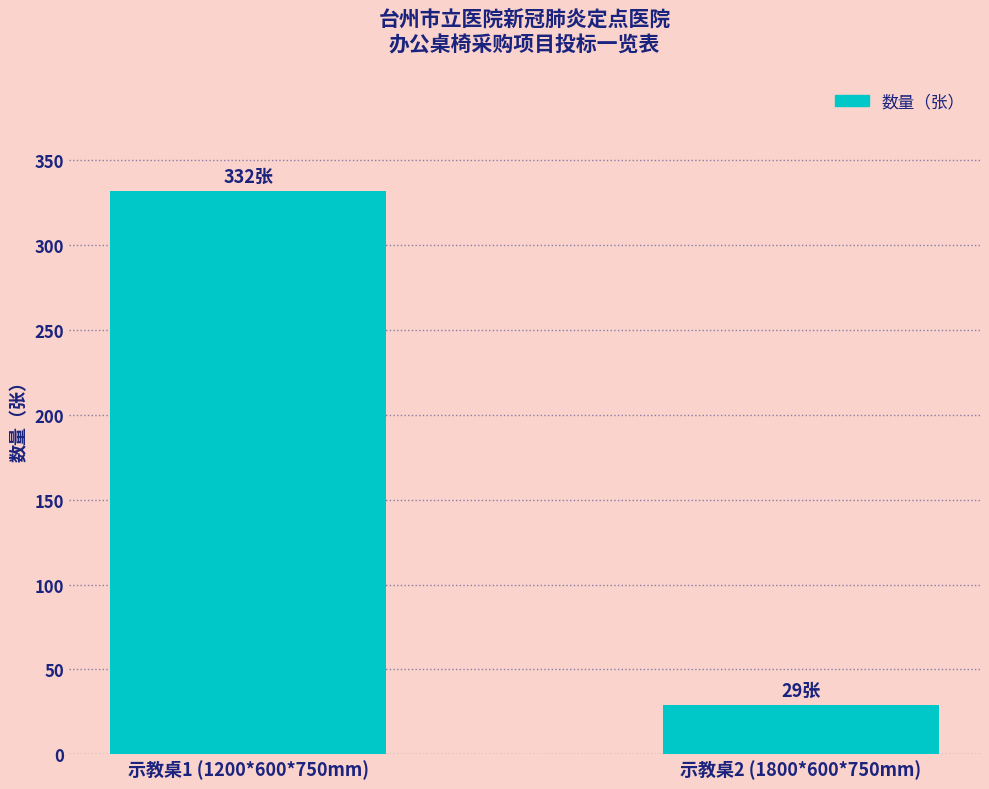

What is the label of the 1st bar from the left?

示教桌1 (1200*600*750mm)